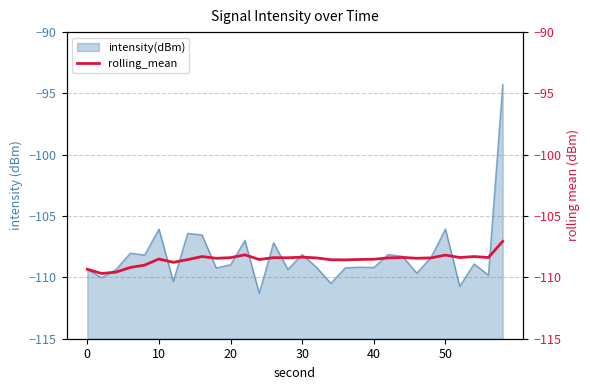

True or false: intensity(dBm) has a value of -69.7 at 10.

False